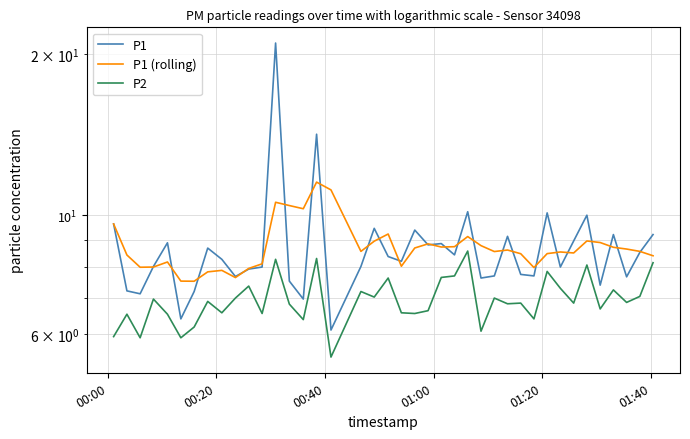

How many lines are shown in the chart?

3